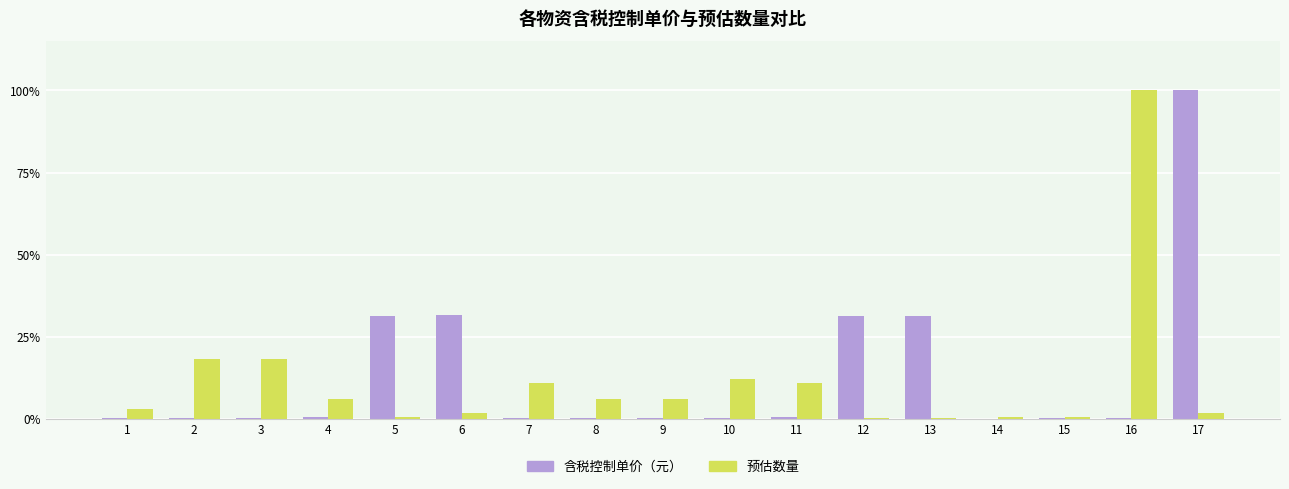

What are all the series names shown in the legend?

含税控制单价（元）, 预估数量